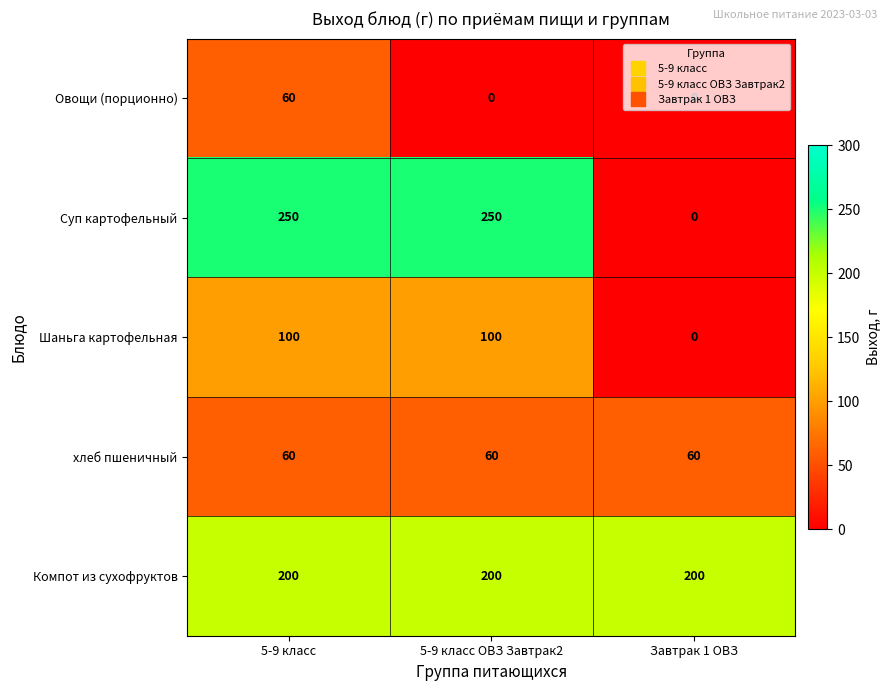

How many data points does each series have?

3